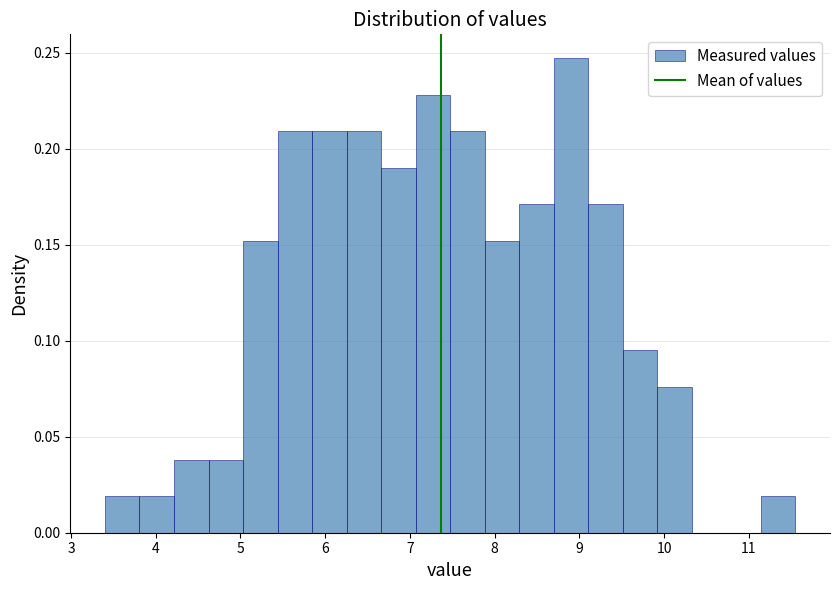

How tall is the bar that spans 7.5 to 7.9 on the x-axis? Neither the bar edges nor the heights are printed on the chart, so give them approximately, as read against the axes.

0.210